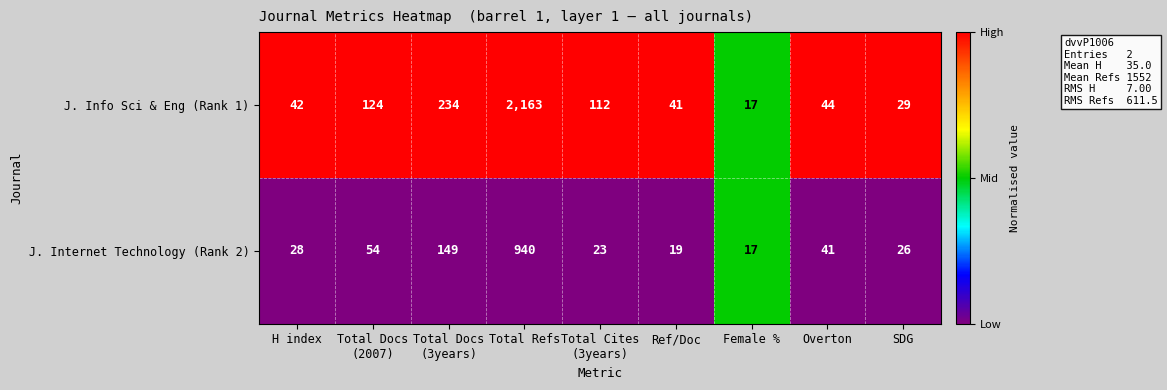

Reading left to right, what are all the values shown in this chart?

J. Info Sci & Eng (Rank 1): 42	124	234	2163	112	41	17	44	29
J. Internet Technology (Rank 2): 28	54	149	940	23	19	17	41	26